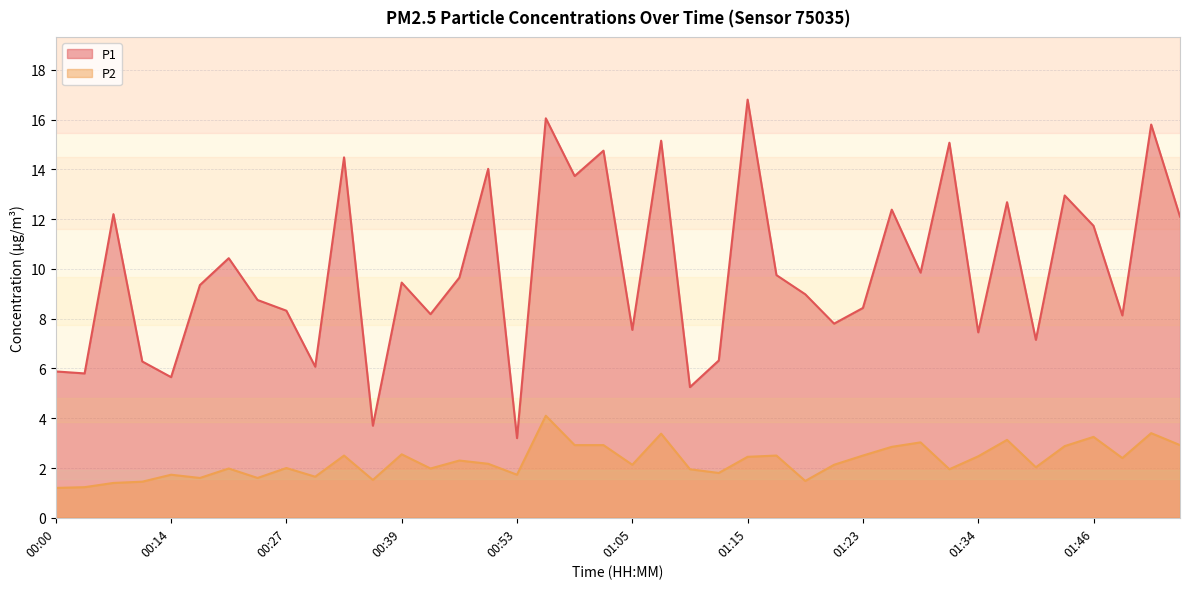

Which series has the largest total across all categories?

P1